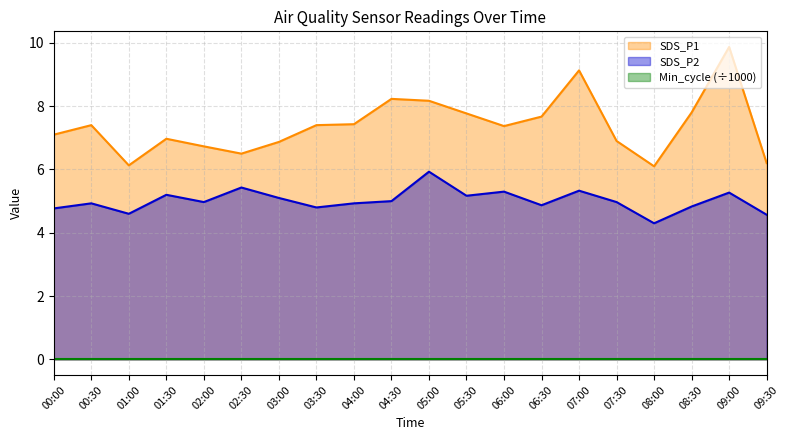

What is the difference between the SDS_P1 values at 02:00 and 03:30?

0.7